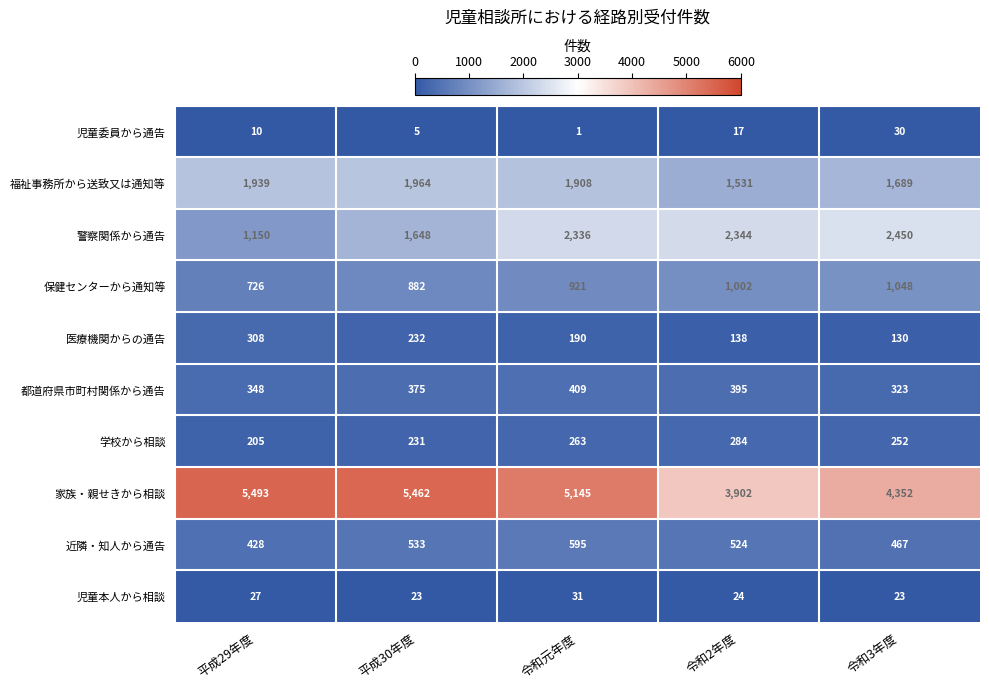

At which label is 児童本人から相談 closest to 27?

平成29年度